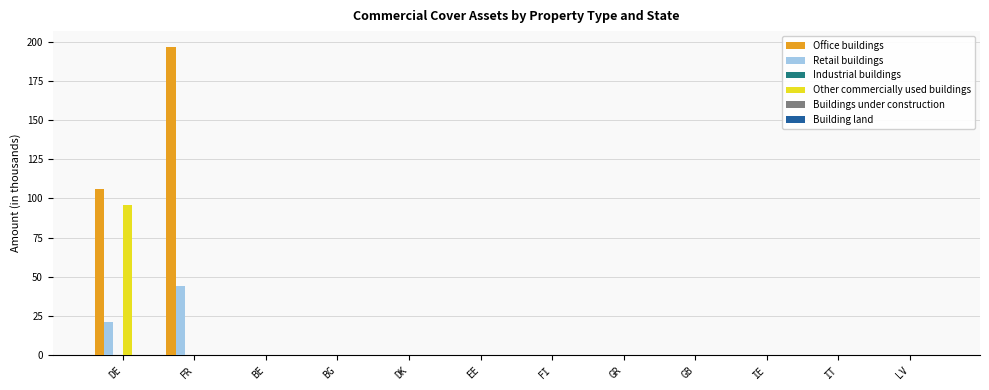

What is the sum of all Other commercially used buildings values?

95.7